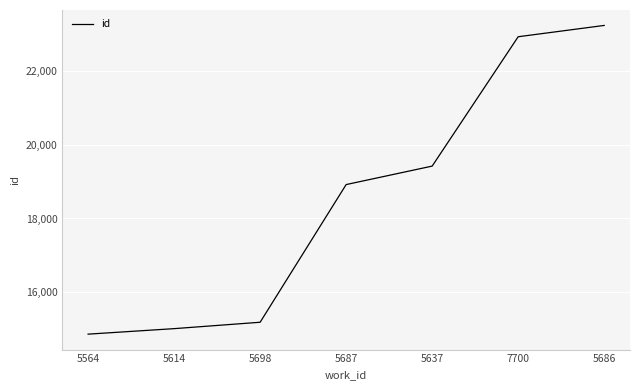

What is the difference between the maximum and second lowest values?

8206